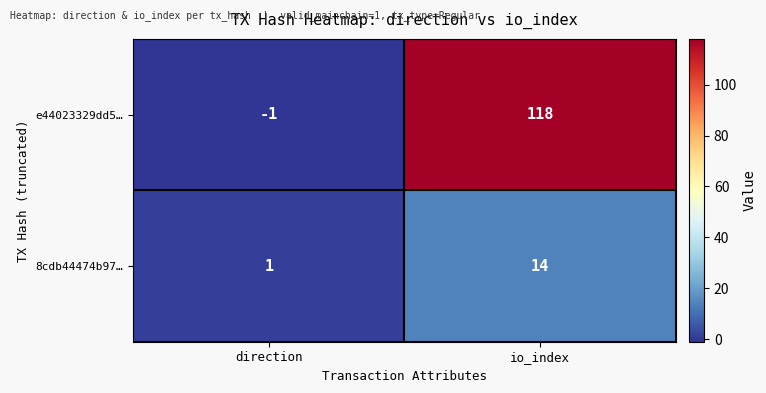

Where is 8cdb44474b97… nearest to the value 7?

direction